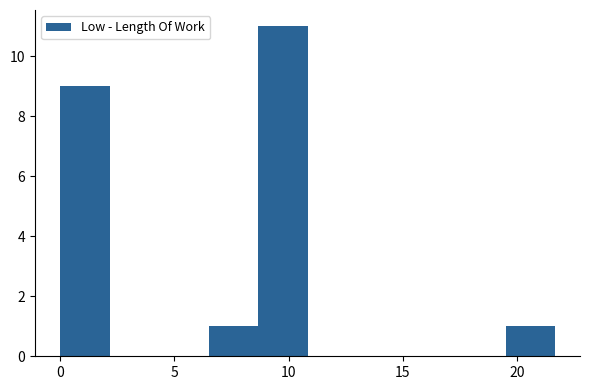

What is the height of the bar covering 6.5 to 8.5 on the x-axis? Neither the bar edges nor the heights are printed on the chart, so give them approximately, as read against the axes.

1